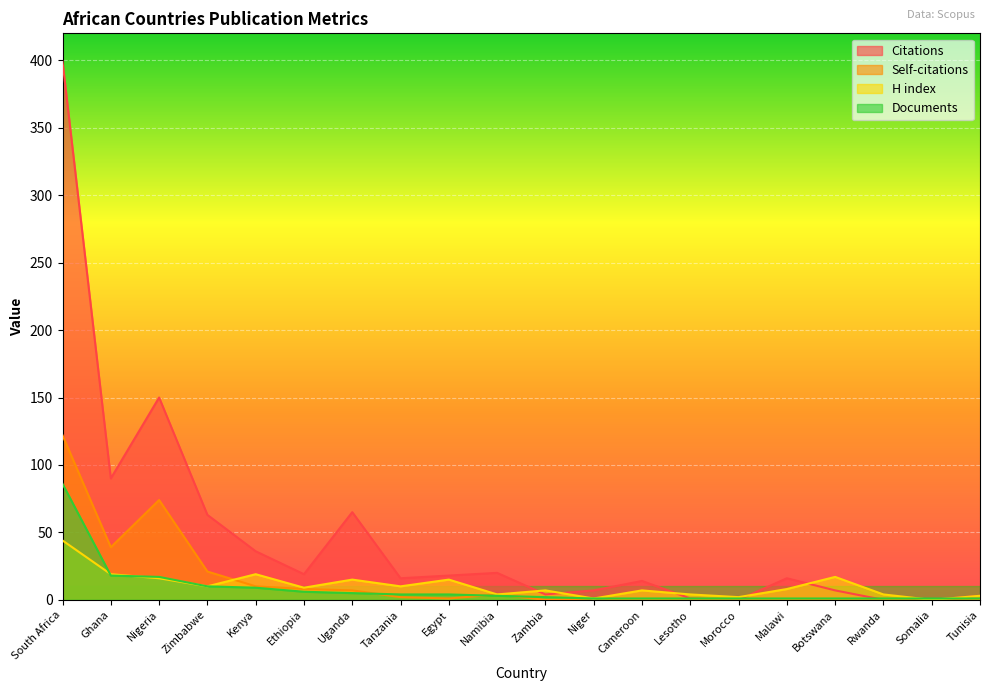

What is the average value of the Citations series?

46